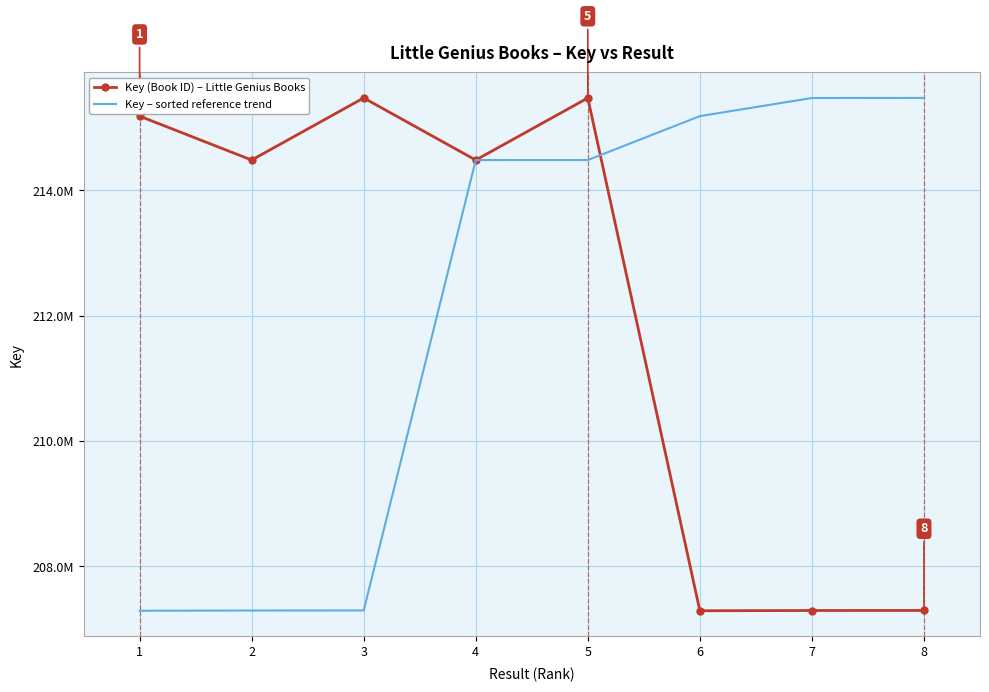

Which series has the widest spread of values?

Key (Book ID) – Little Genius Books